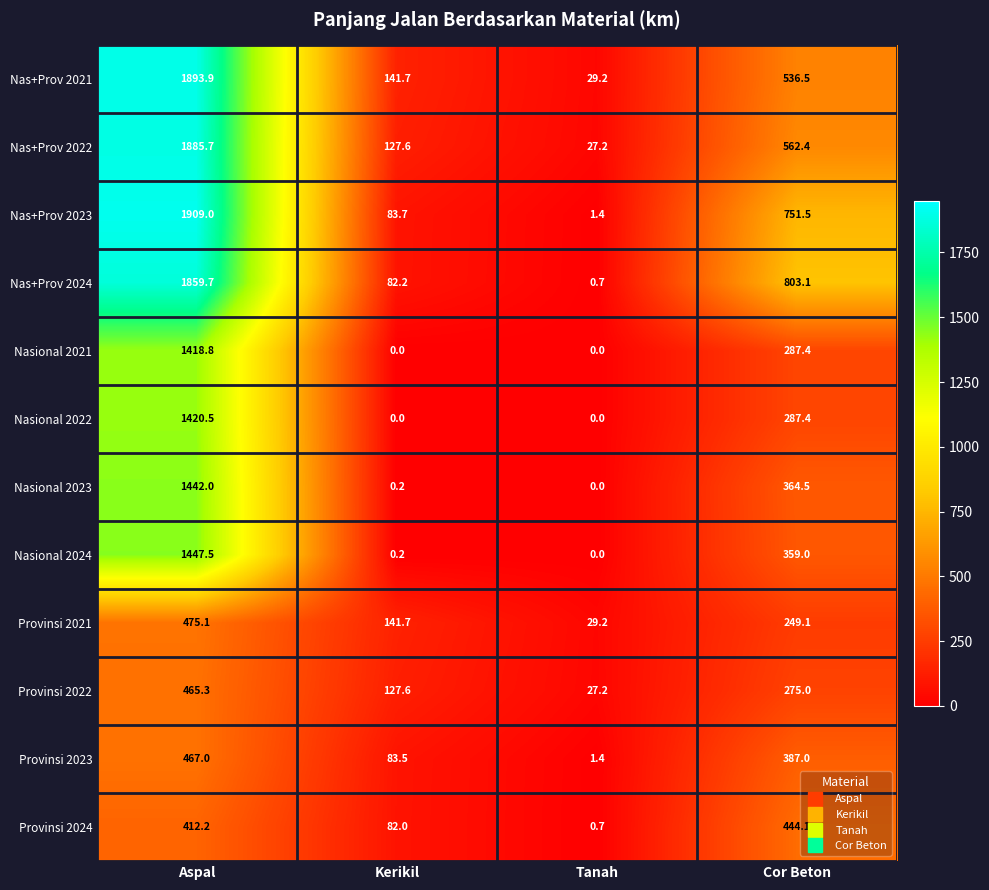

At Aspal, list the series in order from largest to smallest.

Nas+Prov 2023, Nas+Prov 2021, Nas+Prov 2022, Nas+Prov 2024, Nasional 2024, Nasional 2023, Nasional 2022, Nasional 2021, Provinsi 2021, Provinsi 2023, Provinsi 2022, Provinsi 2024